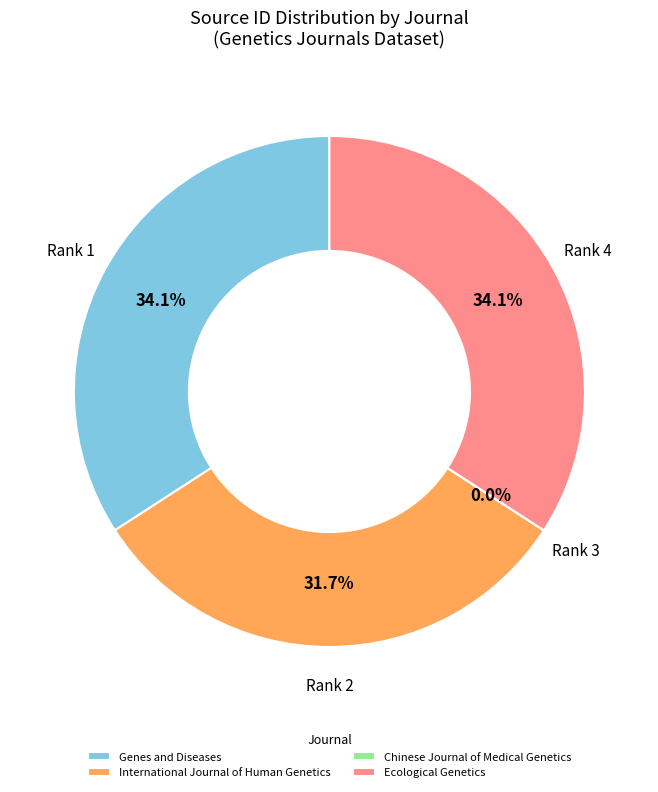

Does Genes and Diseases account for over 50% of the chart?

No